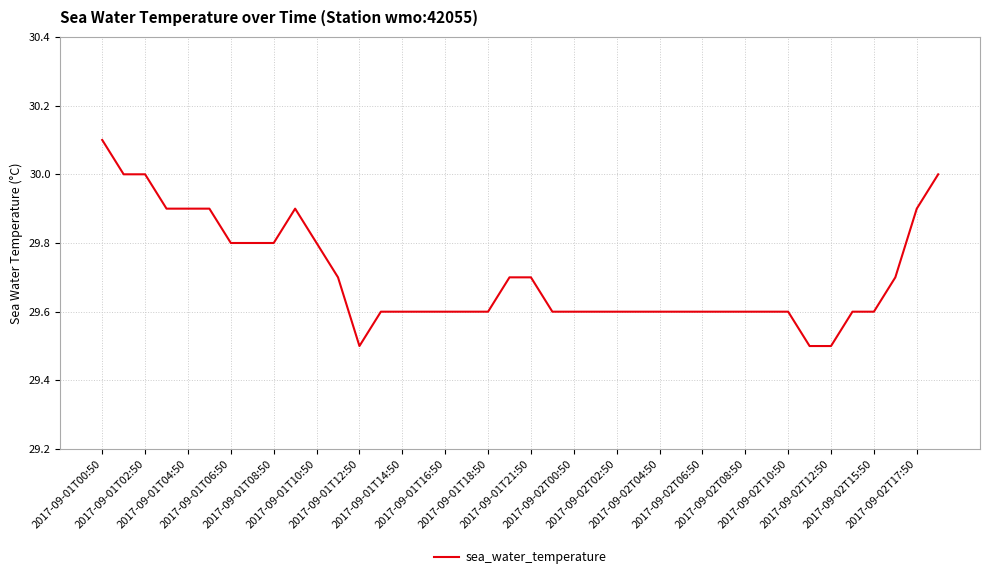

What is the minimum value shown in the chart?

29.5